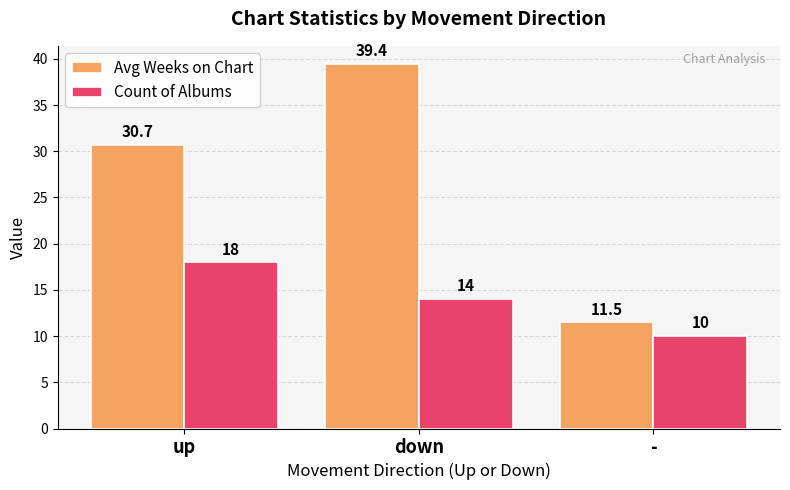

At which label does Avg Weeks on Chart reach its peak?

down